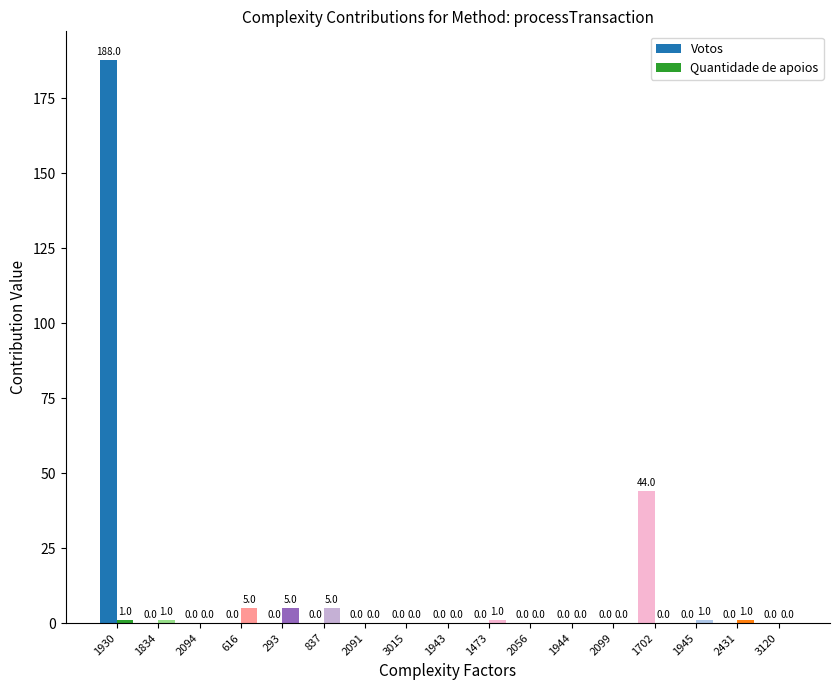

What is the average value of the Votos series?

14